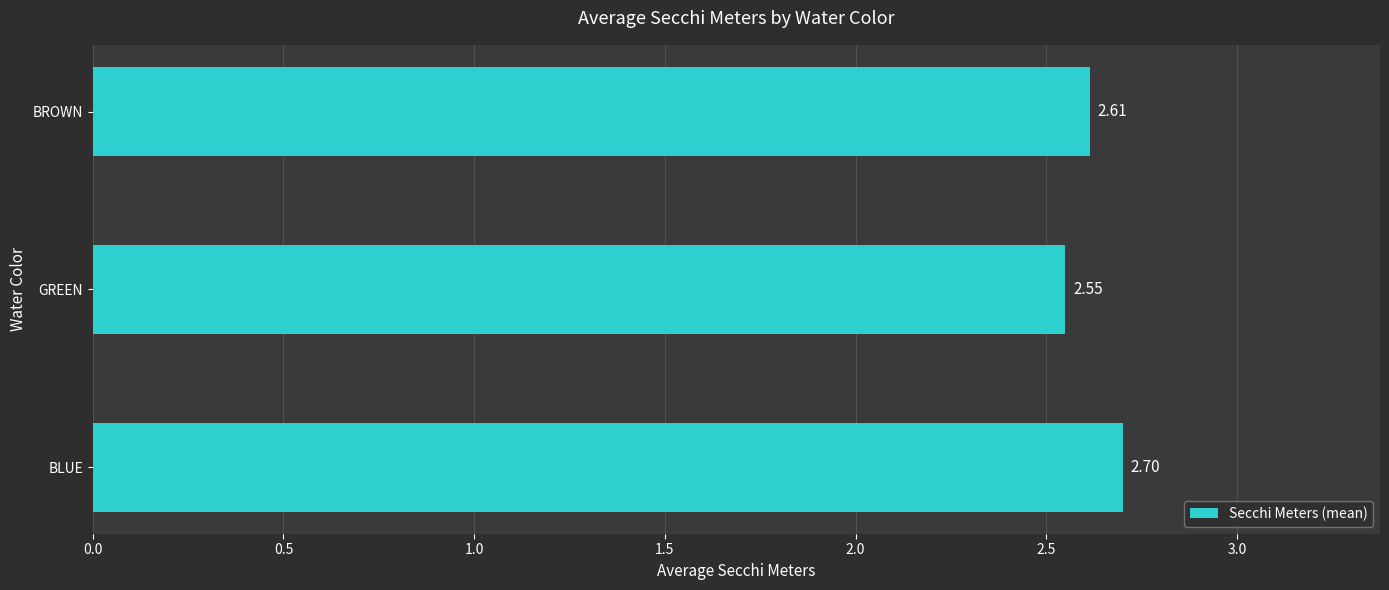

What is the sum of the values at GREEN and BROWN?

5.2